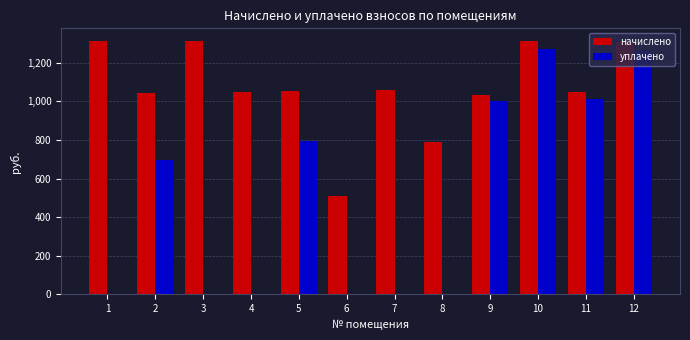

What value does the начислено series have at 2?

1044.1